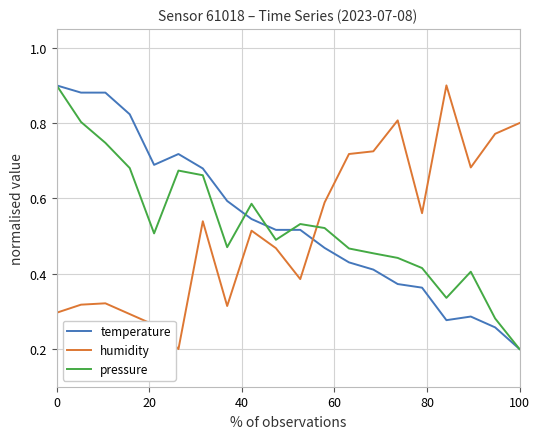

How many times do temperature and humidity cross each other?

1